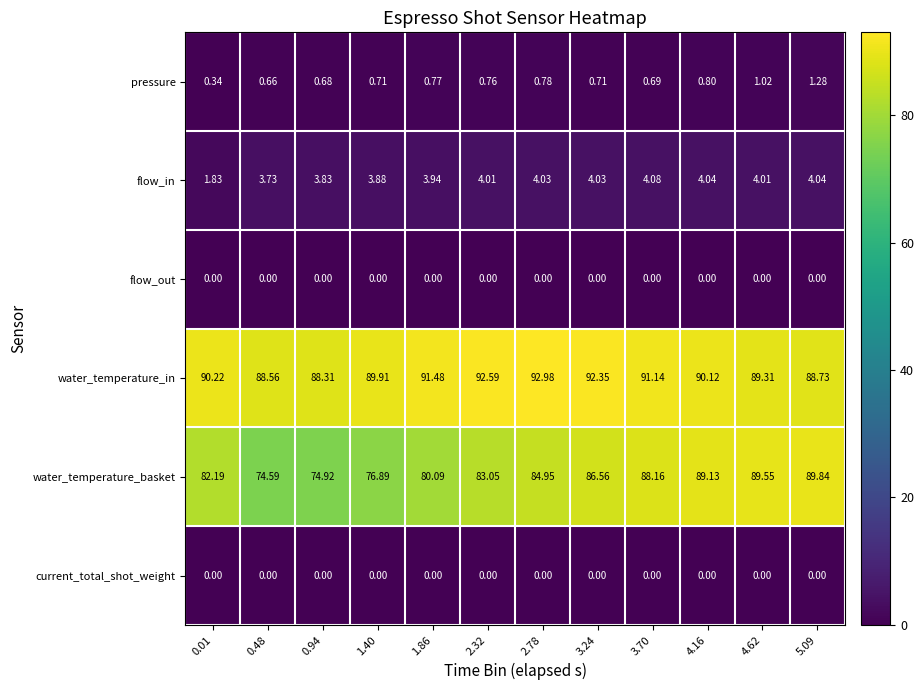

Between 0.48 and 2.32, which series saw the biggest shift?

water_temperature_basket